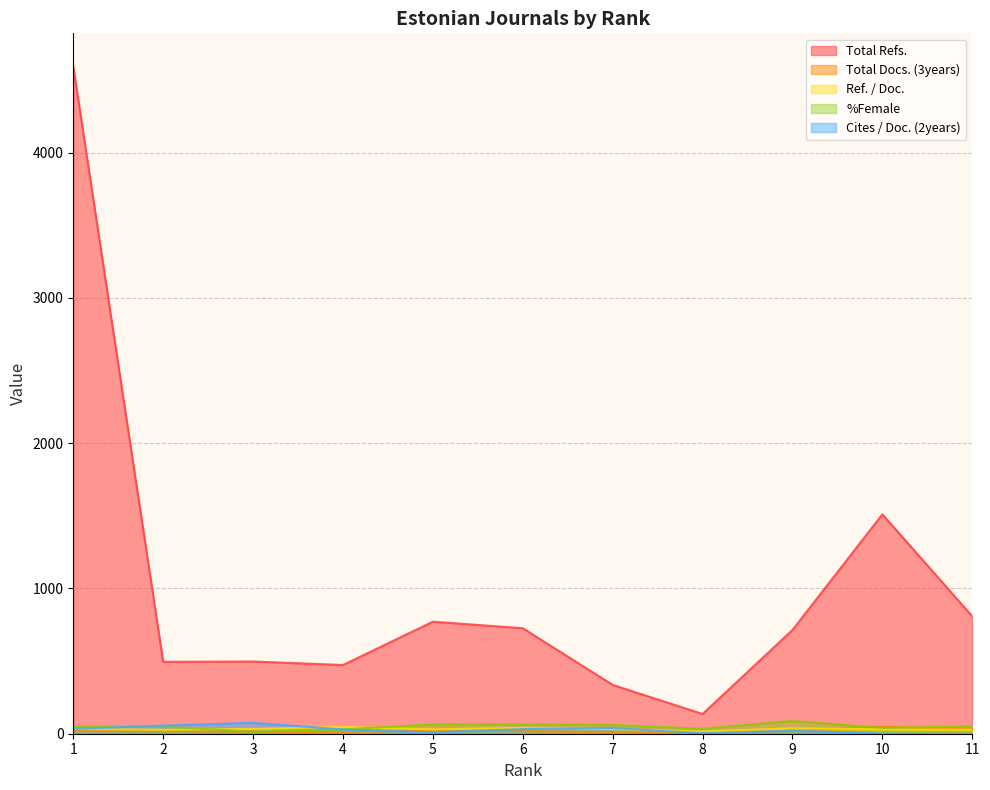

What are all the series names shown in the legend?

Total Refs., Total Docs. (3years), Ref. / Doc., %Female, Cites / Doc. (2years)